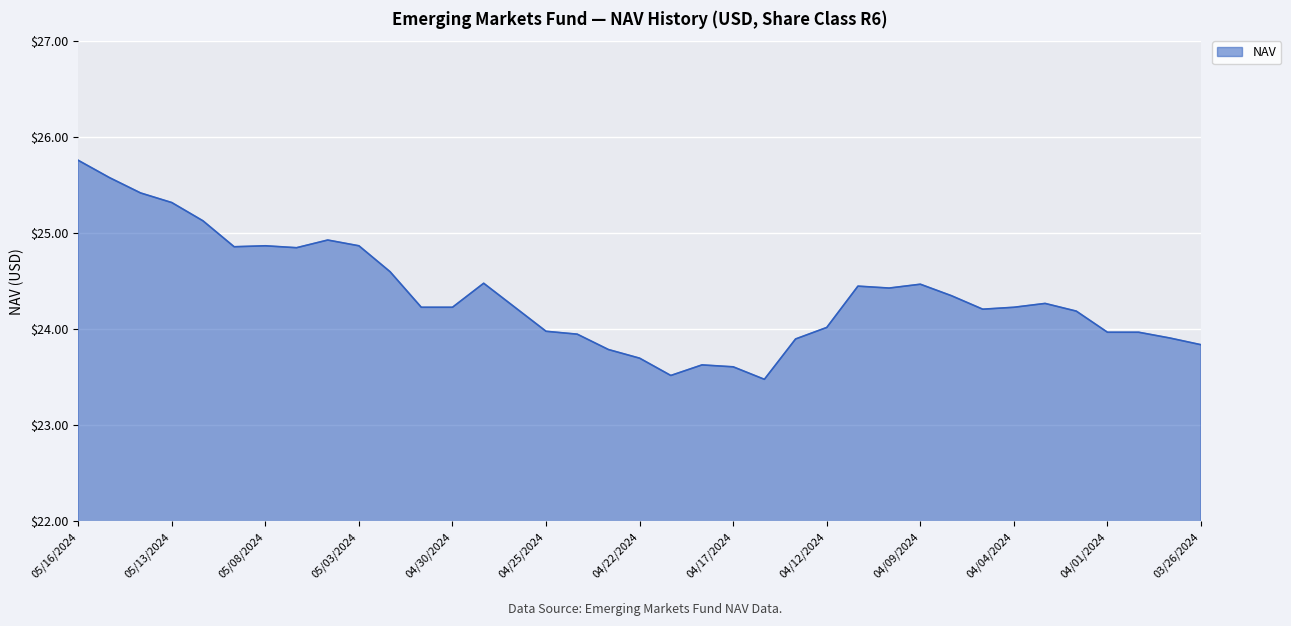

True or false: there are more than 0 points higher than both neighbors.

True